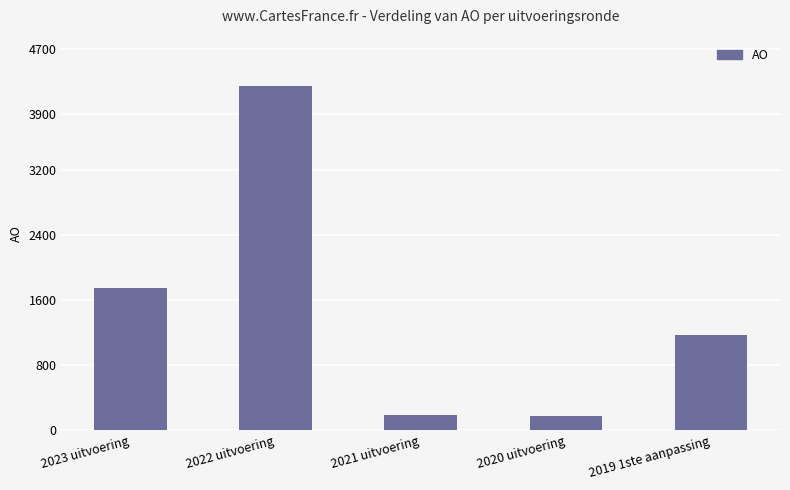

What is the difference between the values at 2023 uitvoering and 2020 uitvoering?

1578